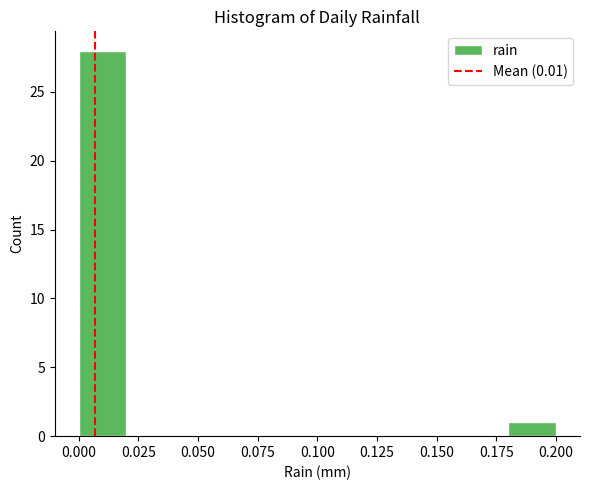

What is the height of the bar covering 0.00 to 0.02 on the x-axis? The values are not printed on the chart, so give them approximately, as read against the axis.

28